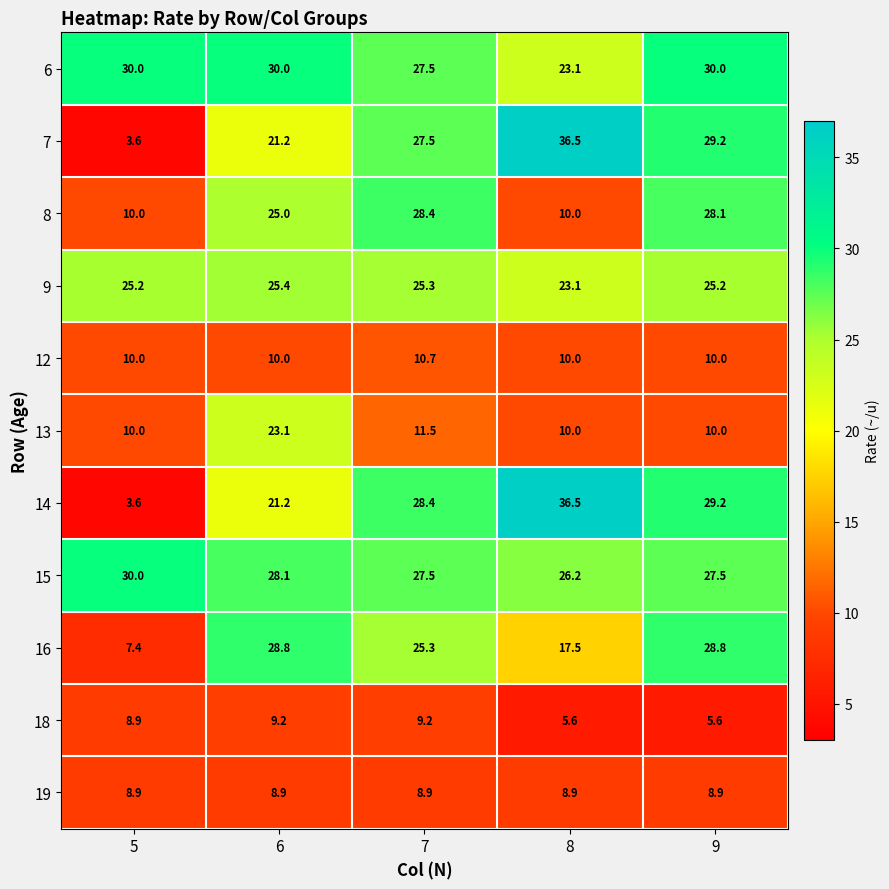

What value does the 13 series have at 7?

11.5